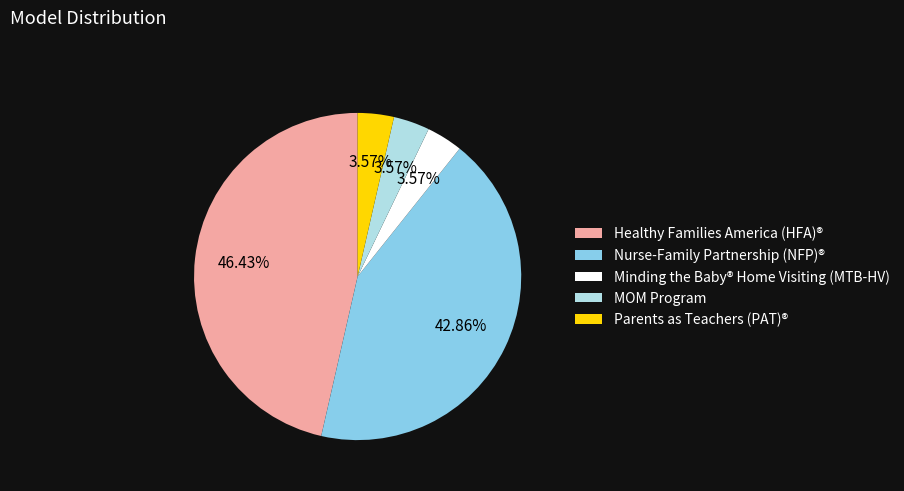

What is the largest slice in the pie chart?

Healthy Families America (HFA)®